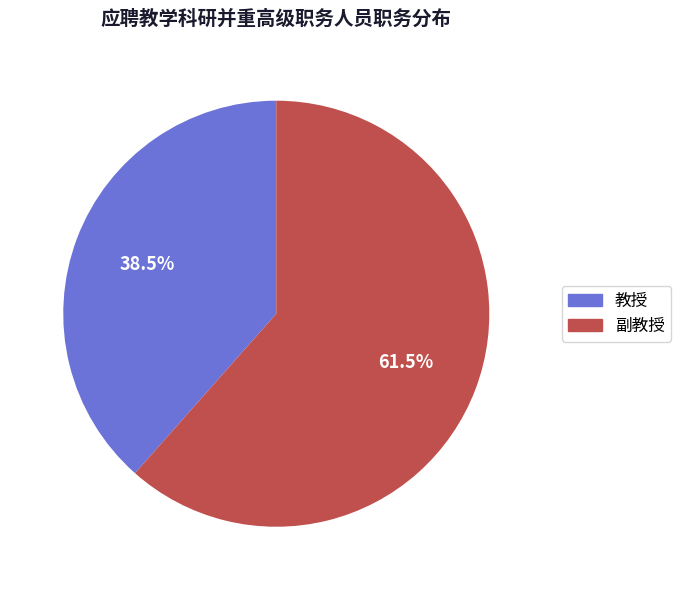

How many segments does this pie chart have?

2